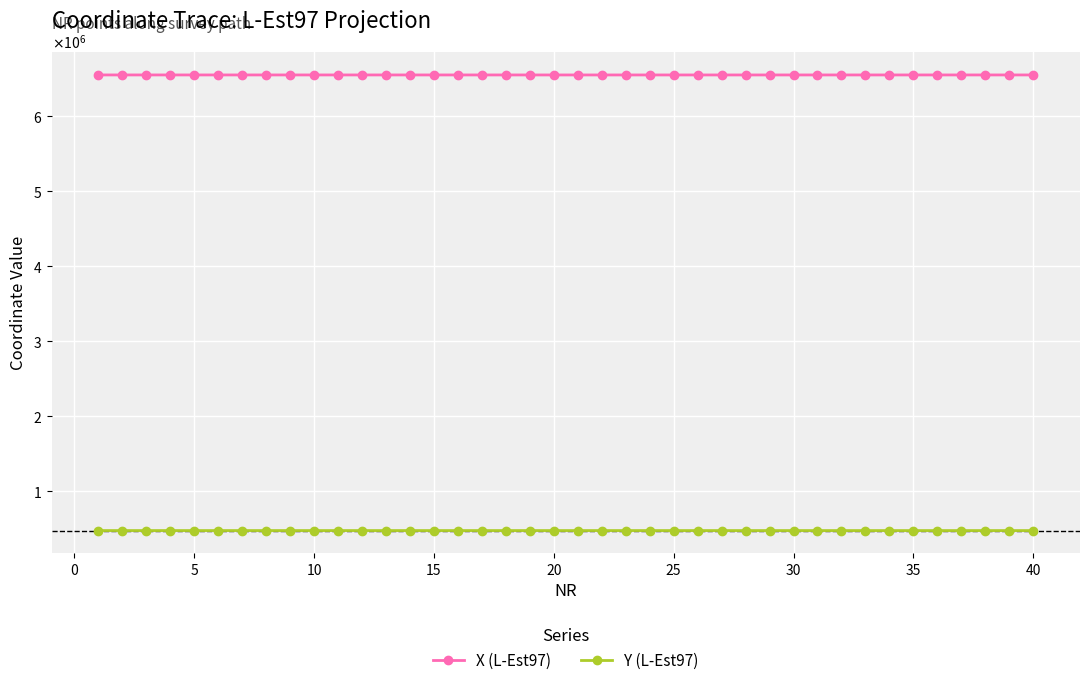

At which label is Y (L-Est97) closest to 472983?

30